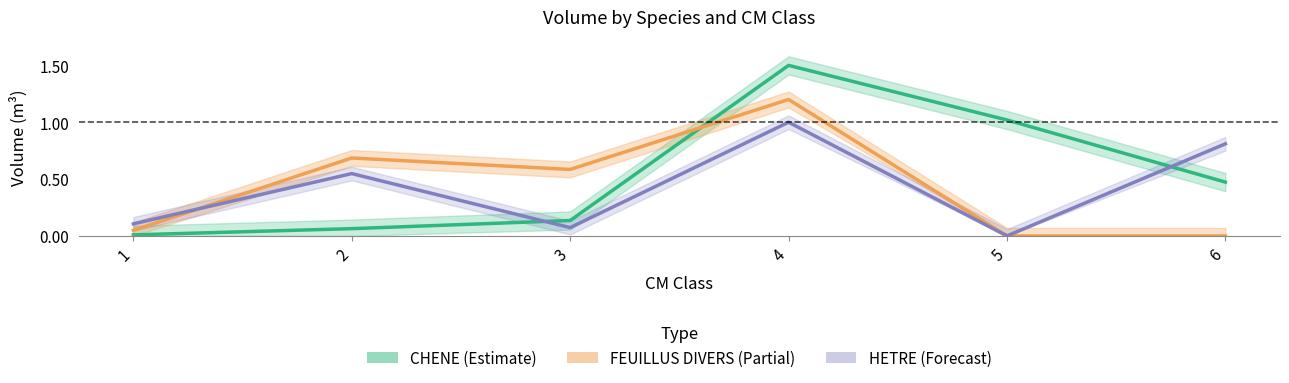

Is it true that FEUILLUS DIVERS (Partial) equals 0.0 at 1?

False